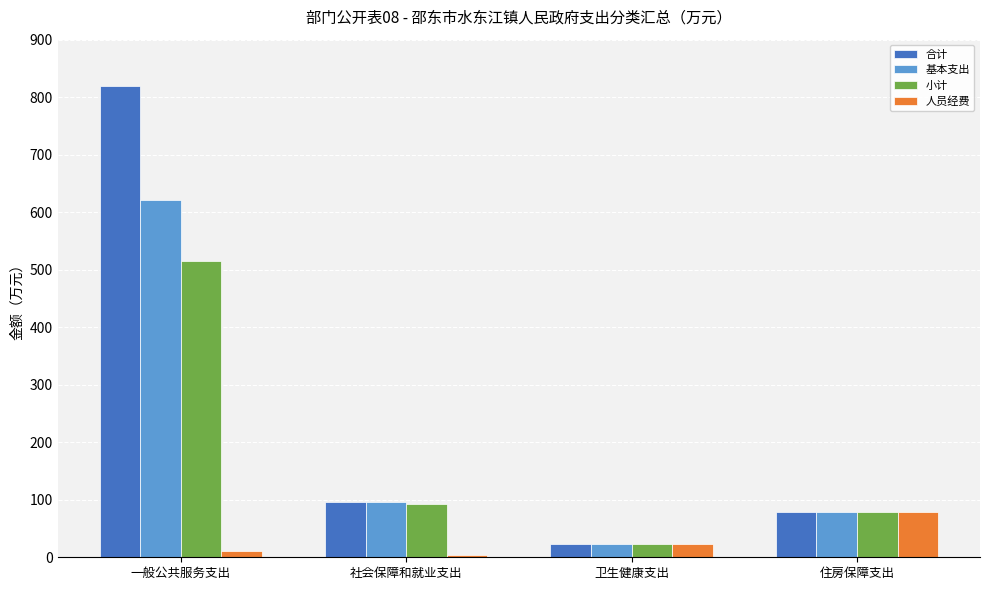

Which label corresponds to the smallest value in the chart?

社会保障和就业支出